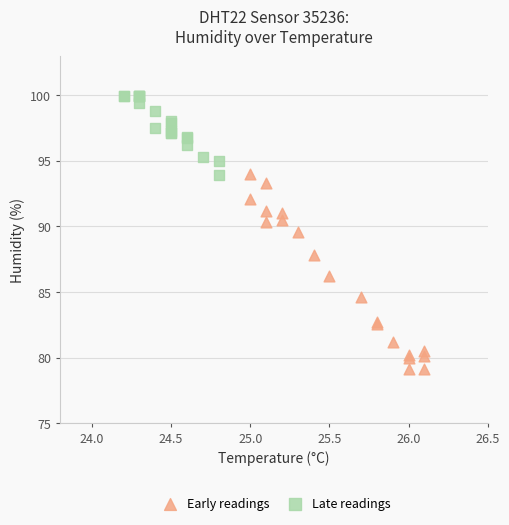

Which series contains the highest Y value?

Late readings